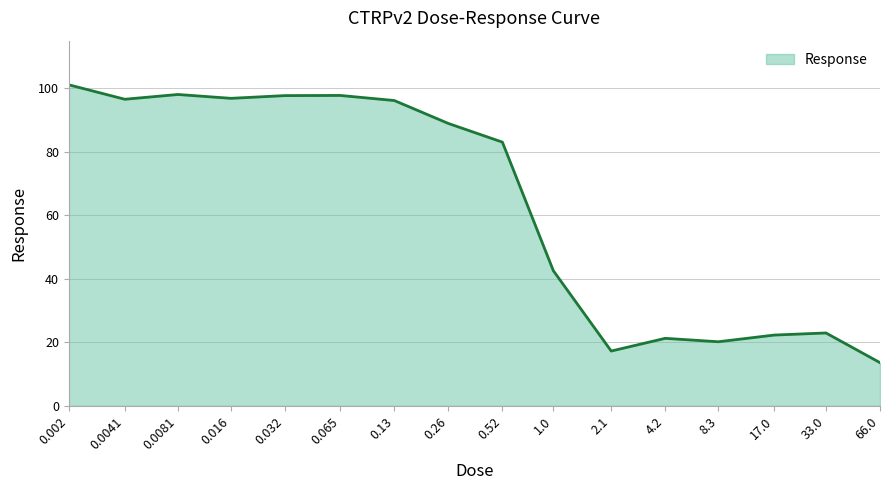

What is the maximum value shown in the chart?

101.1